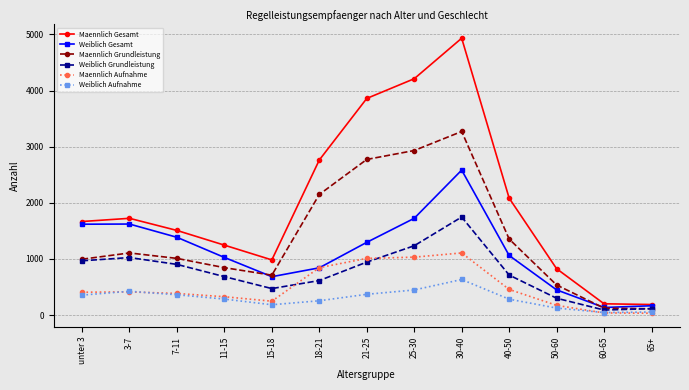

Is the value of Weiblich Grundleistung at 18-21 greater than the value of Weiblich Gesamt at 40-50?

No